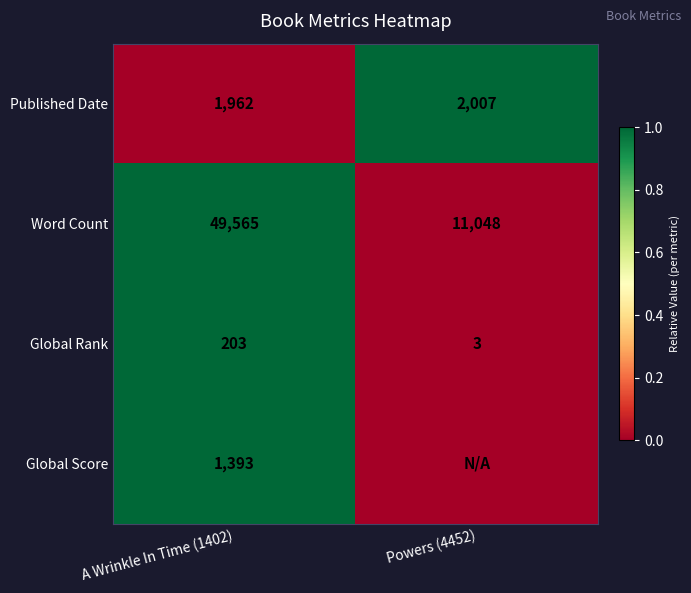

What is the spread (max minus min) of values at A Wrinkle In Time (1402)?

49362